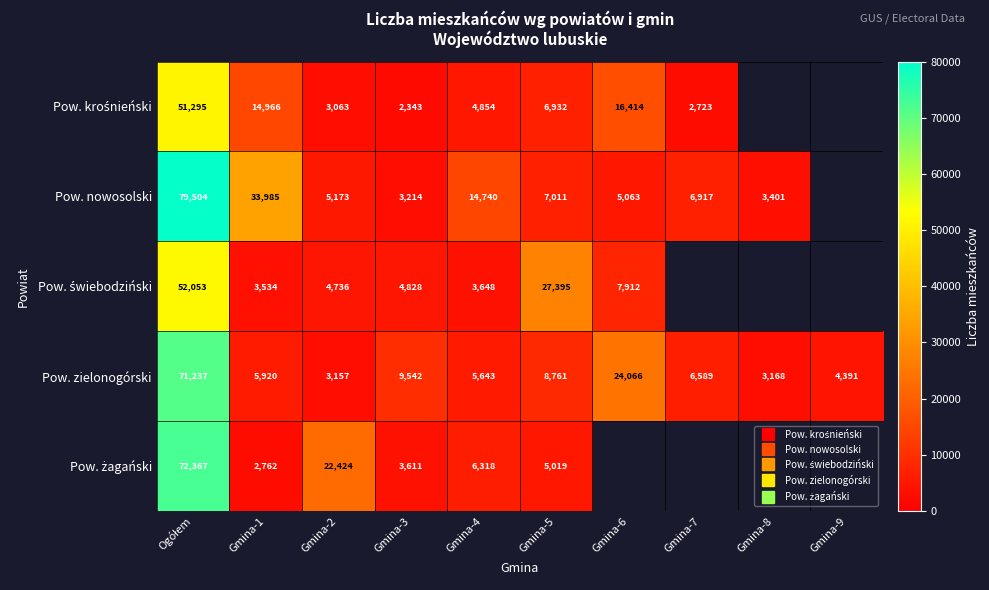

At Gmina-6, list the series in order from largest to smallest.

Pow. zielonogórski, Pow. krośnieński, Pow. żagański, Pow. świebodziński, Pow. nowosolski